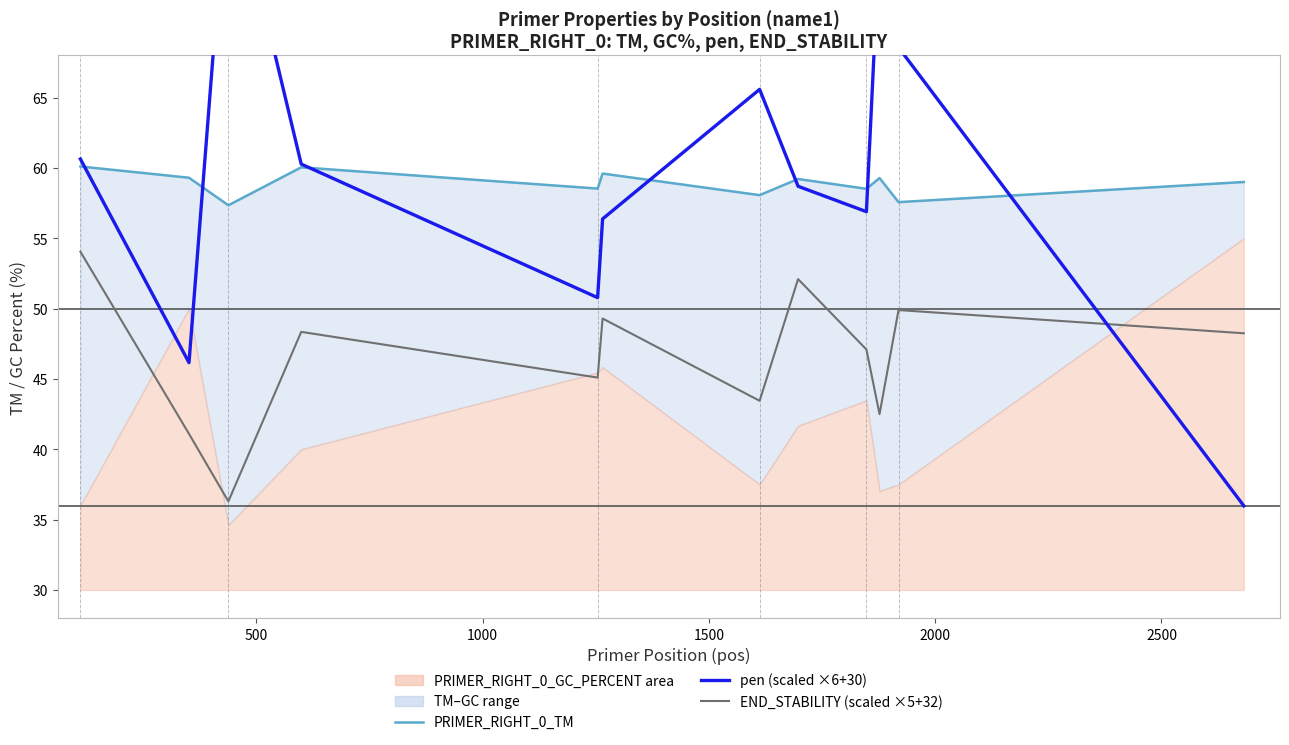

At which category is the sum across all series the highest?

9